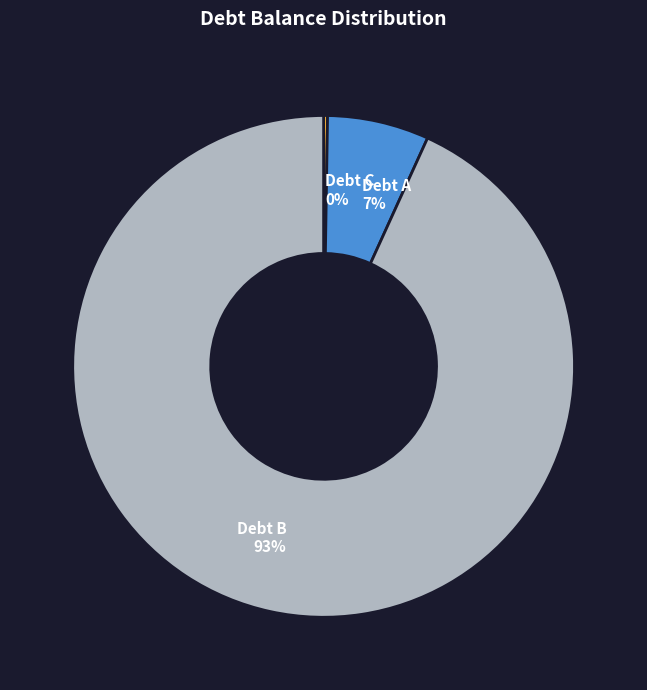

What percentage is the Debt B slice, to the nearest percent?

93%